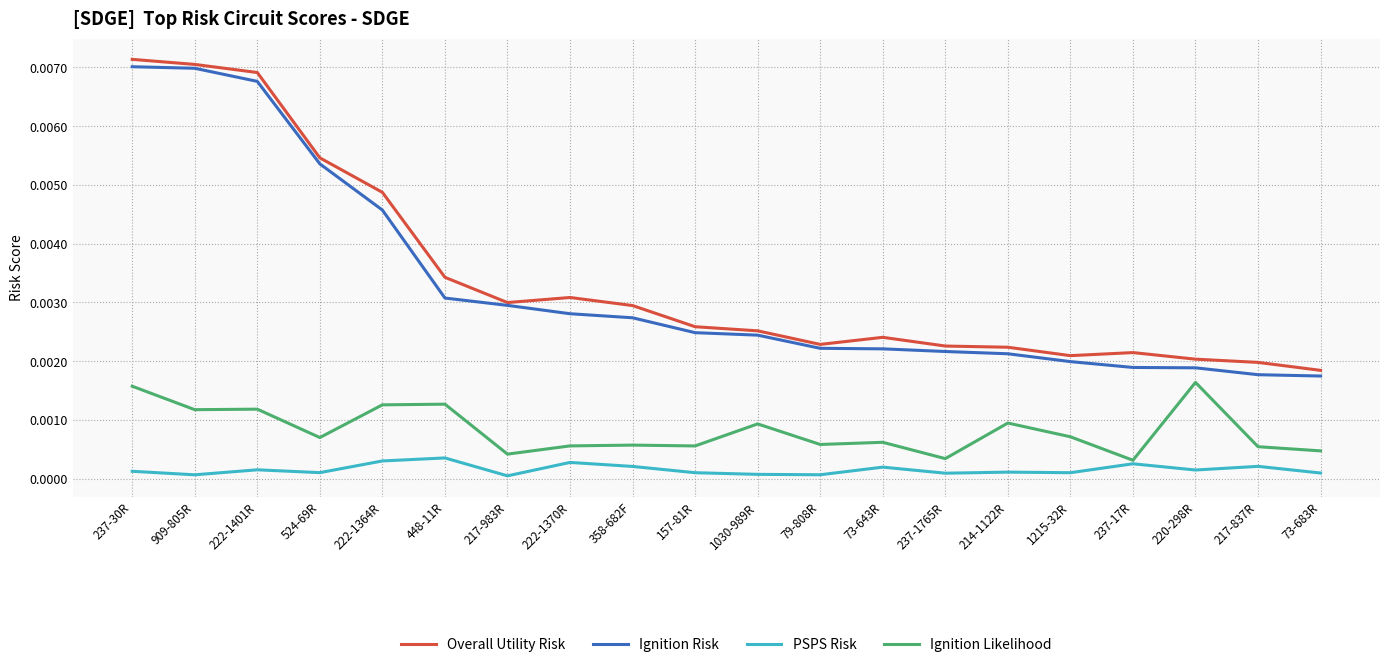

How many series are shown in this chart?

4